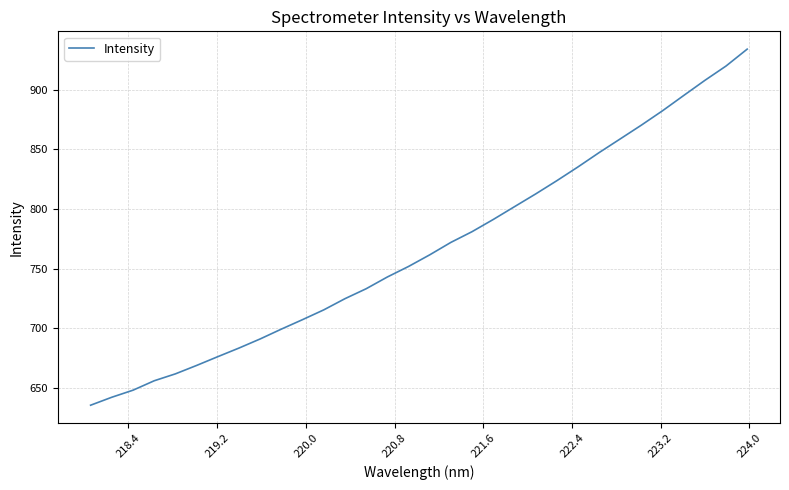

What is the maximum value shown in the chart?

934.1